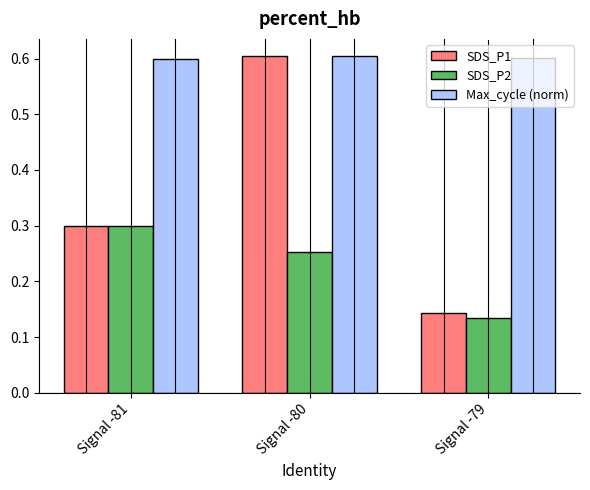

Rank the series by their average value, from highest to lowest.

Max_cycle (norm), SDS_P1, SDS_P2